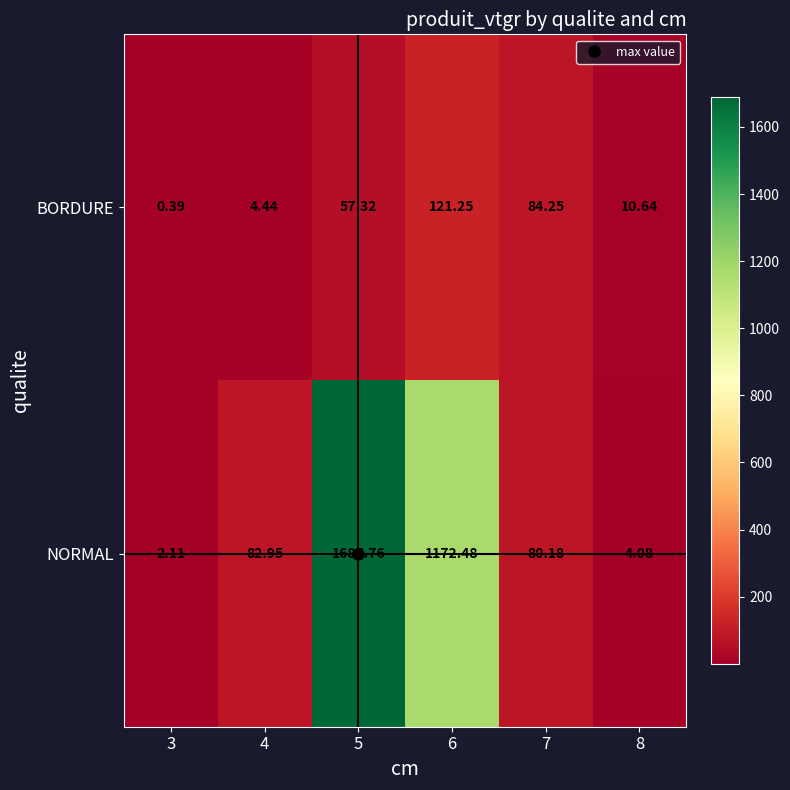

At 8, list the series in order from smallest to largest.

NORMAL, BORDURE